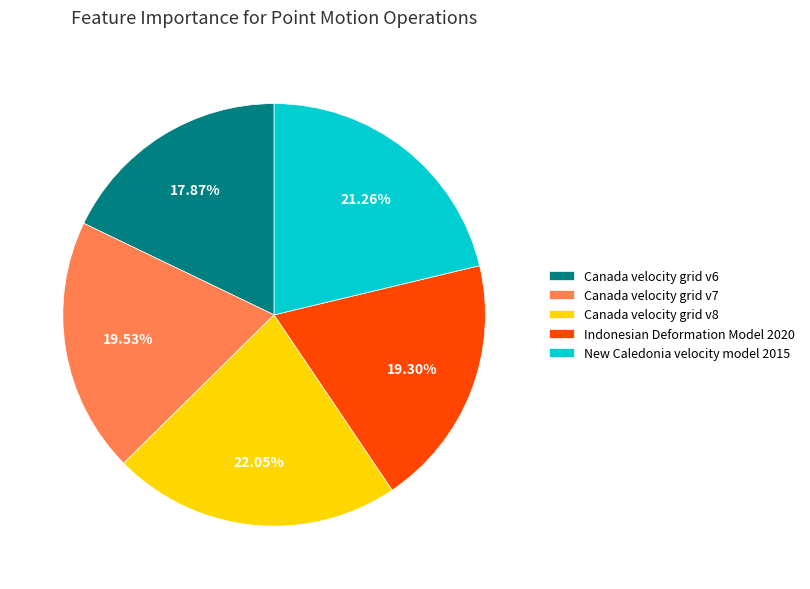

Approximately how many times larger is the value at New Caledonia velocity model 2015 compared to Canada velocity grid v6?

1.2